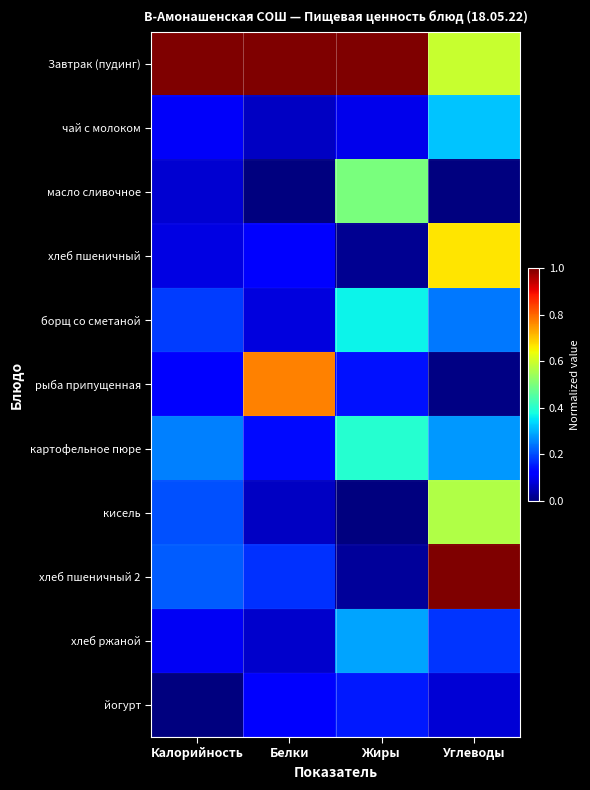

Reading left to right, transcribe all the data shown in this chart.

Завтрак (пудинг): Калорийность=1.0	Белки=1.0	Жиры=1.0	Углеводы=0.6
чай с молоком: Калорийность=0.1	Белки=0.1	Жиры=0.1	Углеводы=0.3
масло сливочное: Калорийность=0.1	Белки=0.0	Жиры=0.5	Углеводы=0.0
хлеб пшеничный: Калорийность=0.1	Белки=0.1	Жиры=0.0	Углеводы=0.7
борщ со сметаной: Калорийность=0.2	Белки=0.1	Жиры=0.4	Углеводы=0.2
рыба припущенная: Калорийность=0.1	Белки=0.8	Жиры=0.1	Углеводы=0.0
картофельное пюре: Калорийность=0.3	Белки=0.1	Жиры=0.4	Углеводы=0.3
кисель: Калорийность=0.2	Белки=0.1	Жиры=0.0	Углеводы=0.6
хлеб пшеничный 2: Калорийность=0.2	Белки=0.2	Жиры=0.0	Углеводы=1.0
хлеб ржаной: Калорийность=0.1	Белки=0.1	Жиры=0.3	Углеводы=0.2
йогурт: Калорийность=0.0	Белки=0.1	Жиры=0.2	Углеводы=0.1